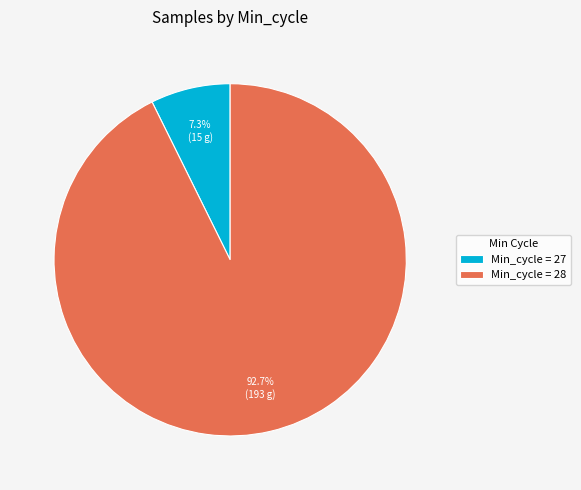

Is there a majority slice in this chart?

Yes